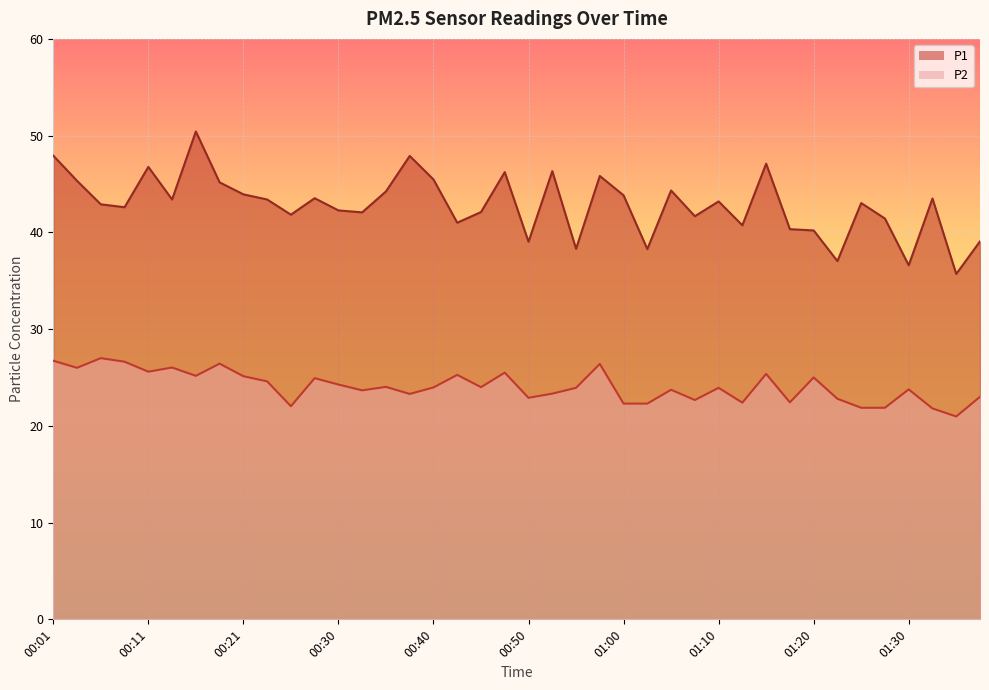

What is the maximum value shown in the chart?

50.4